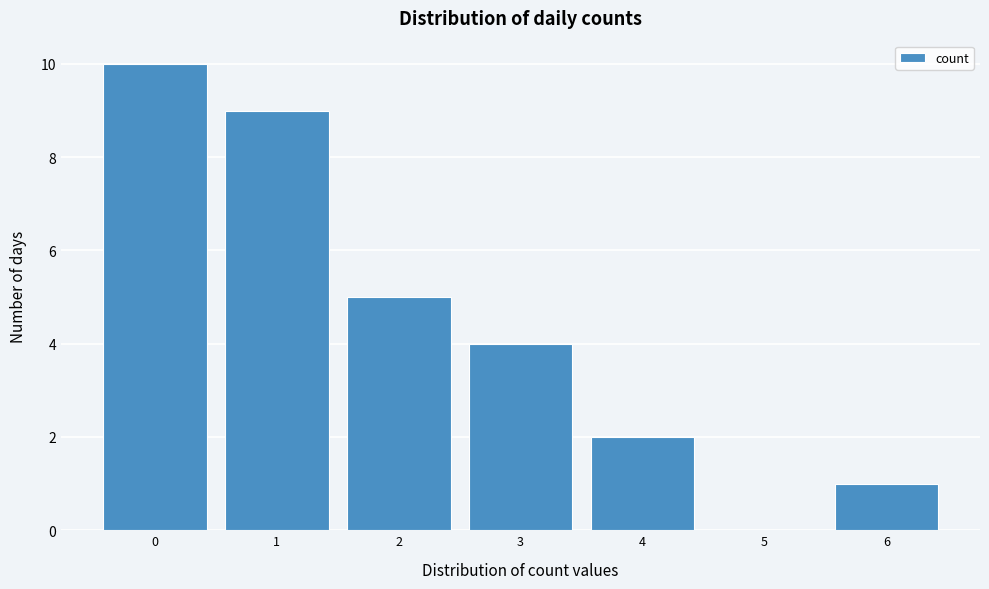

Over which range of the x-axis is the bar tallest?

-0.5 to 0.5